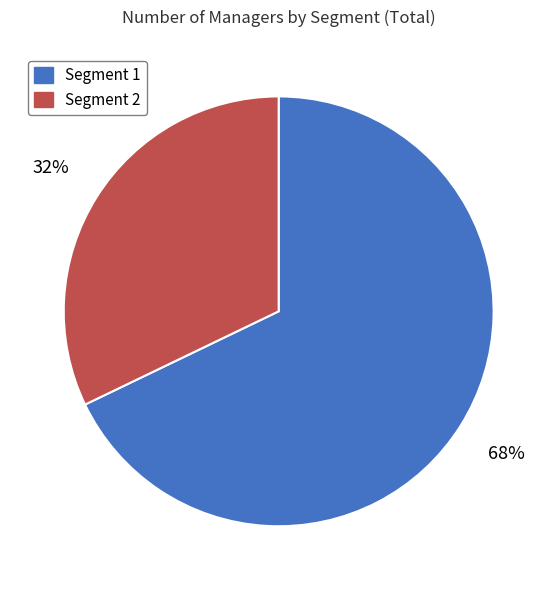

How many slices are in this pie chart?

2